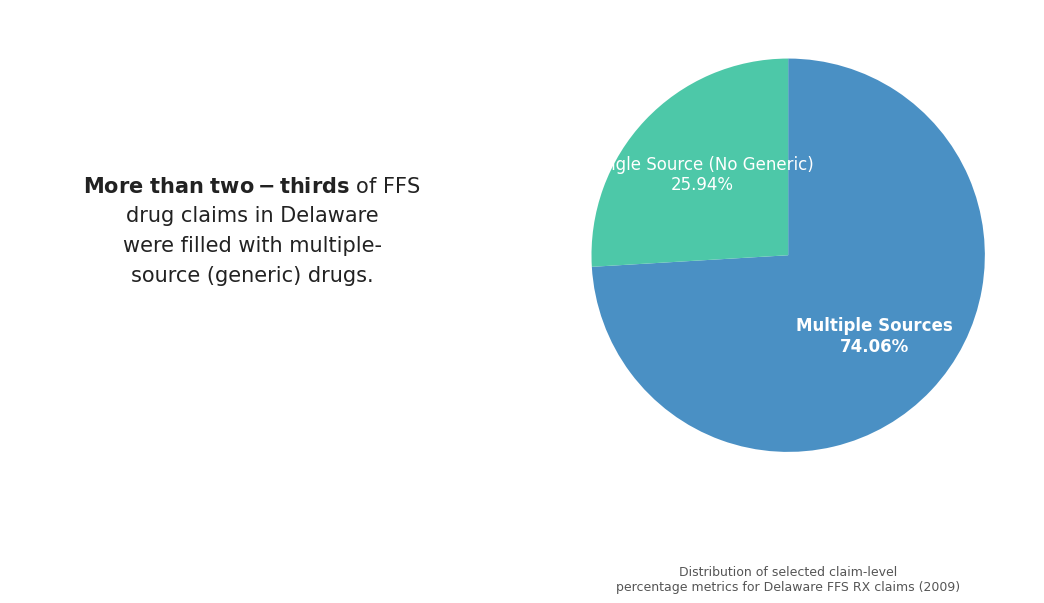

Rank the categories by value from highest to lowest.

Multiple Sources, Single Source (No Generic)